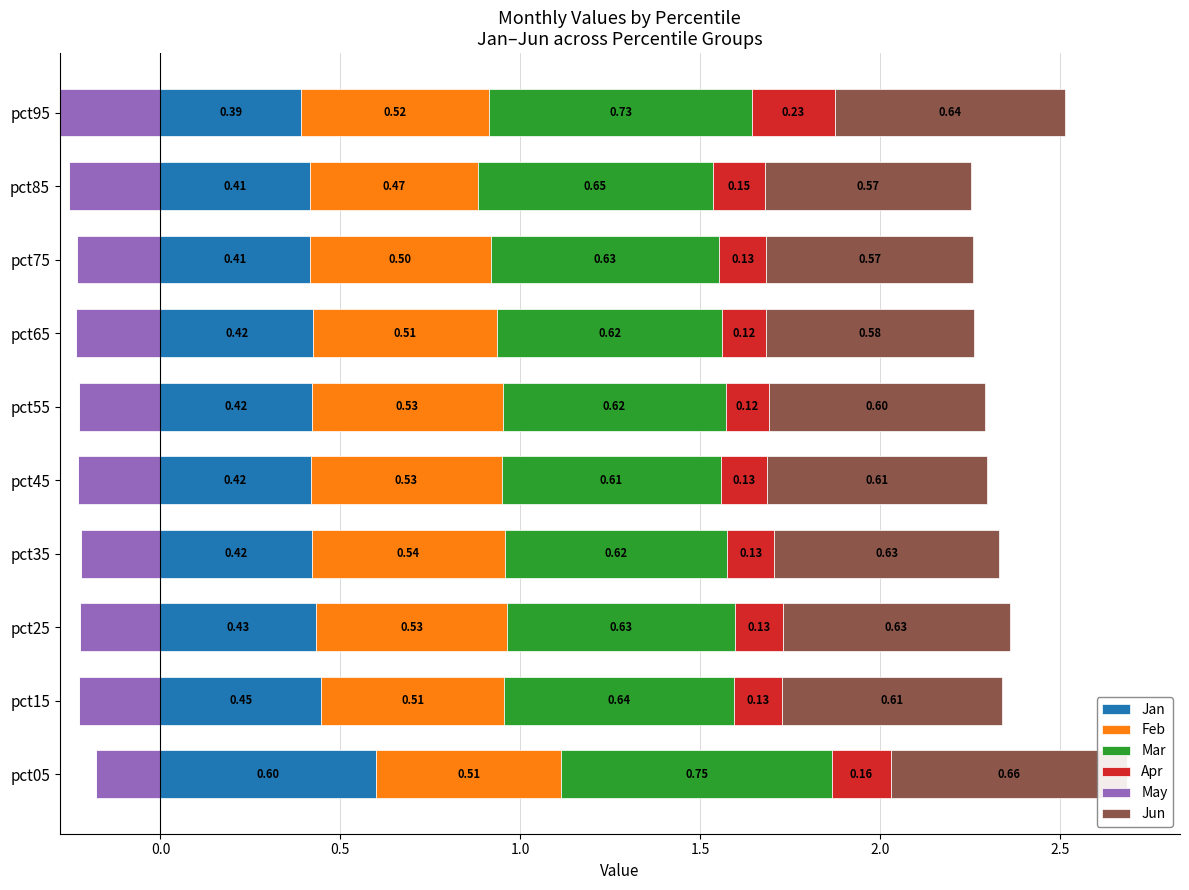

What is the highest value of the Jan series?

0.6